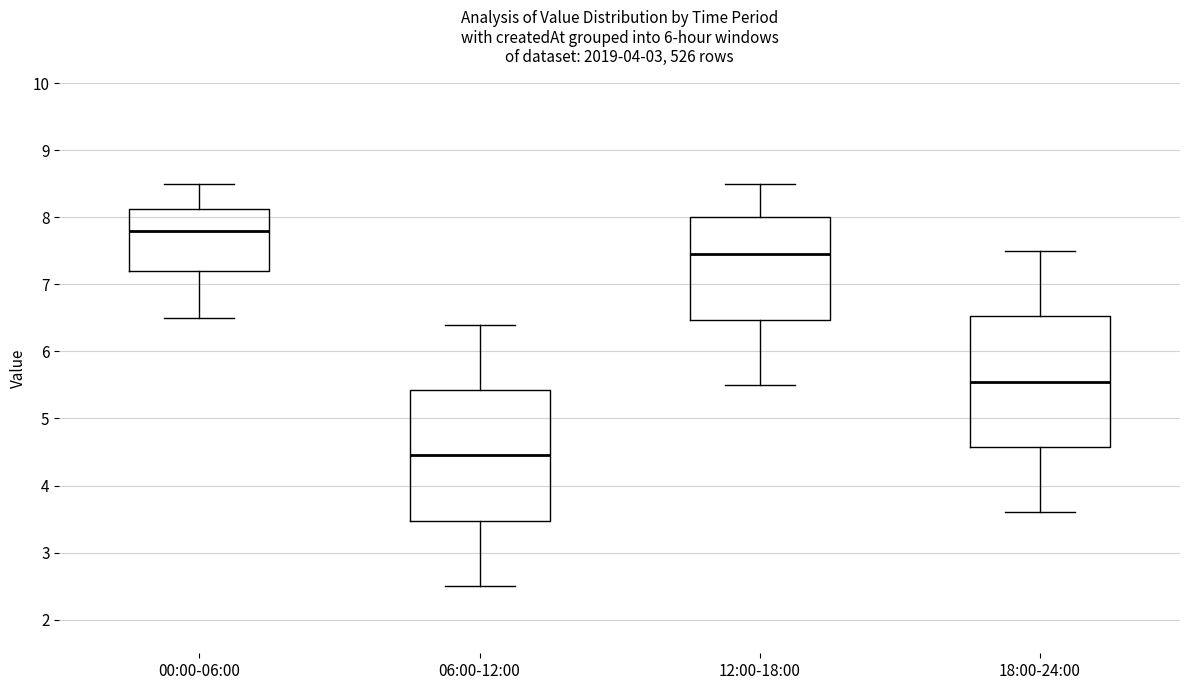

Where does the median line of the box for 00:00-06:00 sit on the y-axis? The values are not printed on the chart, so give them approximately, as read against the axis.

7.8